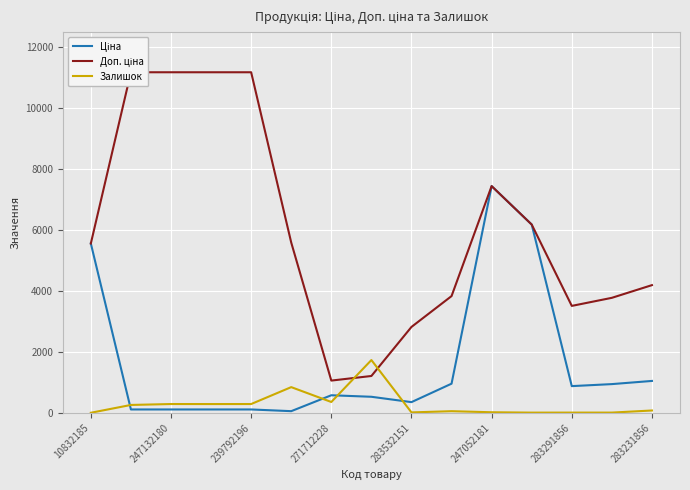

True or false: Ціна has more than 2 interior local peaks.

False